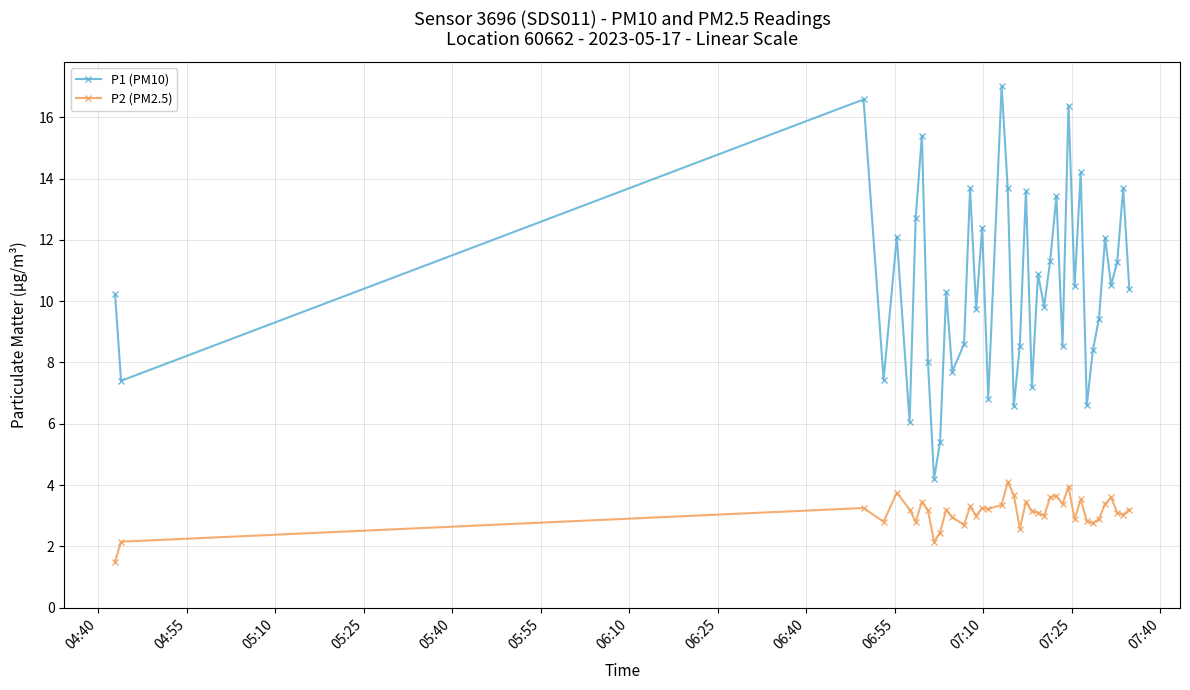

True or false: P1 (PM10) and P2 (PM2.5) intersect in this chart.

False